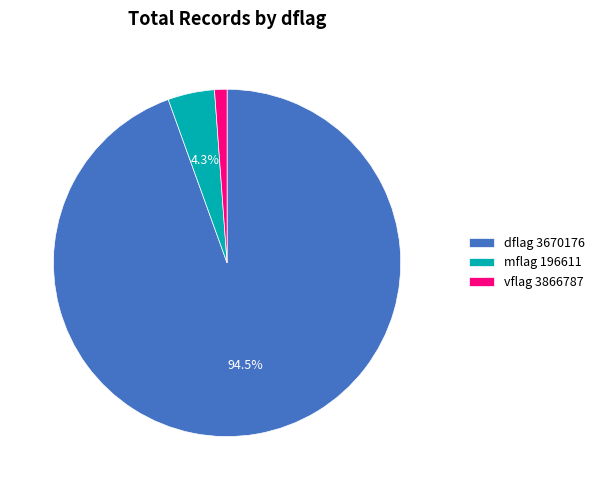

Rank the categories by value from lowest to highest.

vflag 3866787, mflag 196611, dflag 3670176